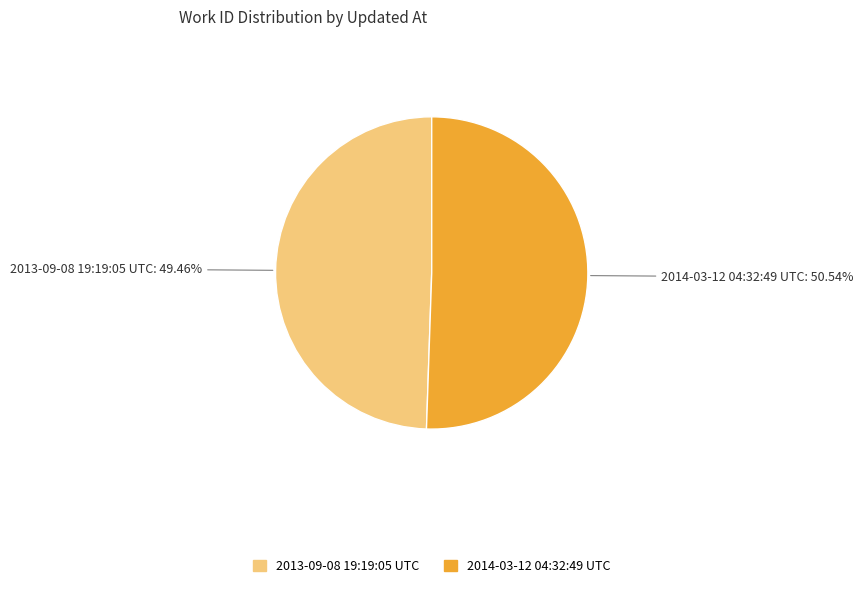

Is it true that 2014-03-12 04:32:49 UTC is 51% of the pie?

True